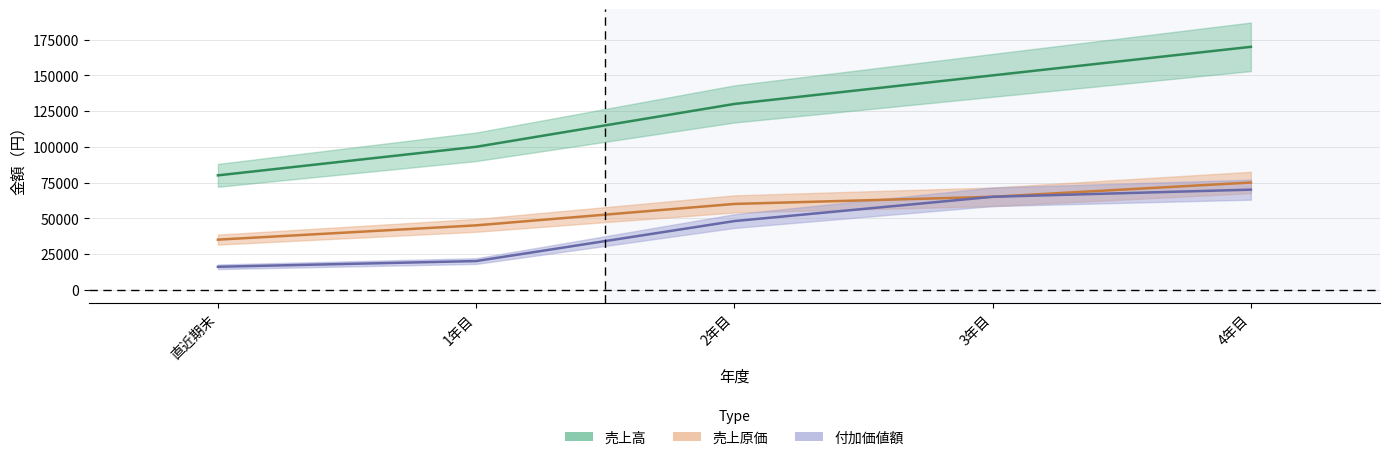

What is the spread (max minus min) of values at 直近期末?

64000